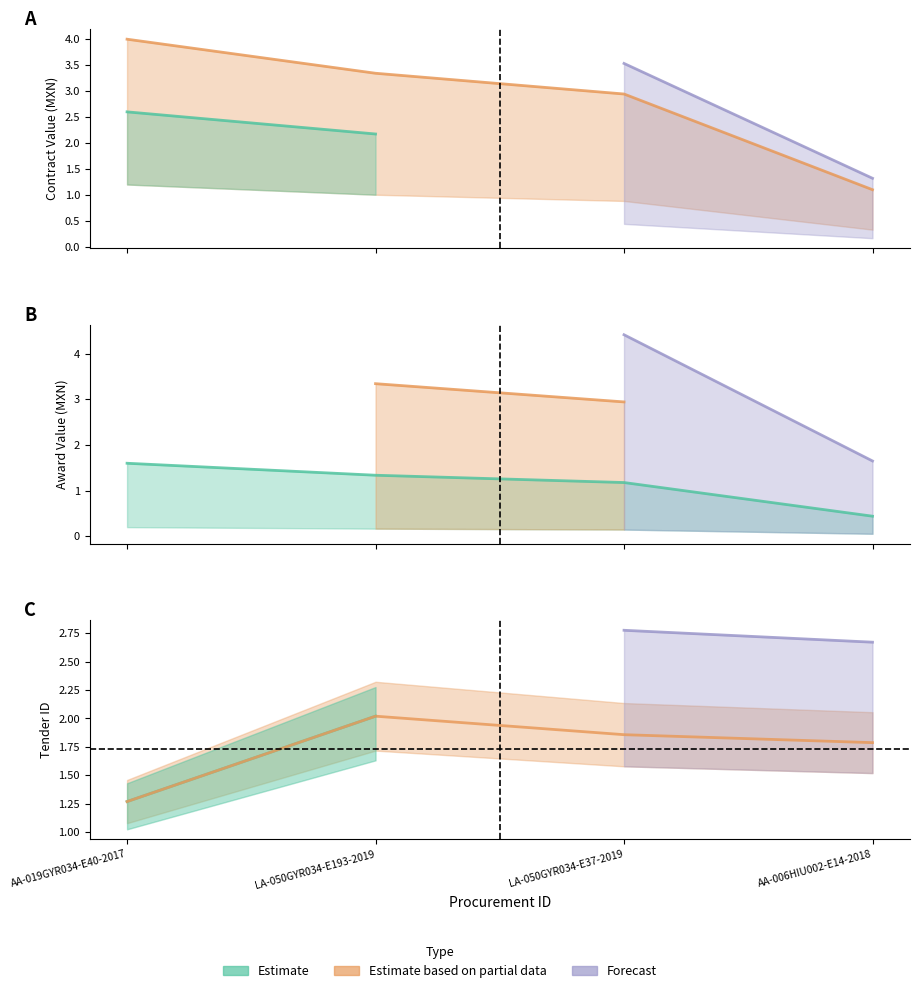

The value of tender.id at AA-019GYR034-E40-2017 is 1.3. True or false?

True